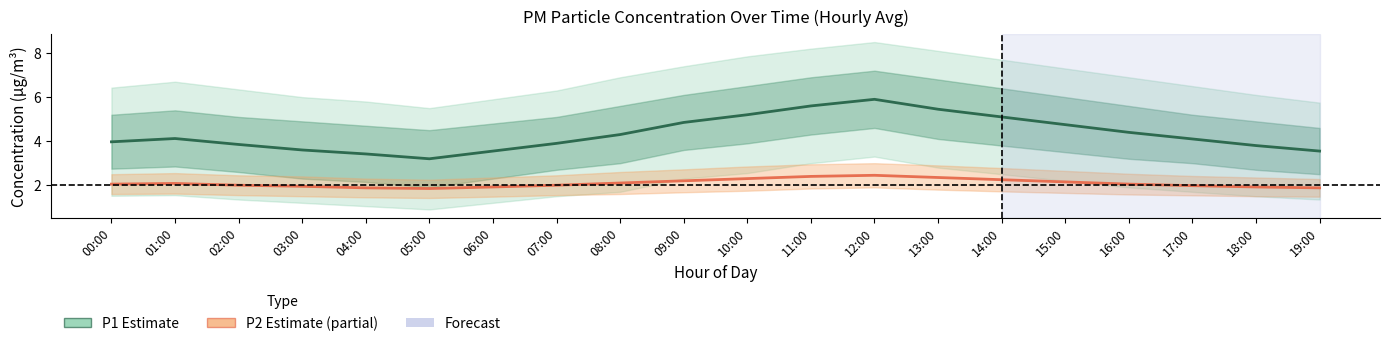

Reading right to left, transcribe all the data shown in this chart.

P1 (PM10): 19:00=3.5	18:00=3.8	17:00=4.1	16:00=4.4	15:00=4.8	14:00=5.1	13:00=5.5	12:00=5.9	11:00=5.6	10:00=5.2	09:00=4.8	08:00=4.3	07:00=3.9	06:00=3.5	05:00=3.2	04:00=3.4	03:00=3.6	02:00=3.9	01:00=4.1	00:00=4.0
P2 (PM2.5): 19:00=1.9	18:00=1.9	17:00=2.0	16:00=2.0	15:00=2.1	14:00=2.2	13:00=2.4	12:00=2.5	11:00=2.4	10:00=2.3	09:00=2.2	08:00=2.1	07:00=2.0	06:00=1.9	05:00=1.9	04:00=1.9	03:00=1.9	02:00=2.0	01:00=2.1	00:00=2.0